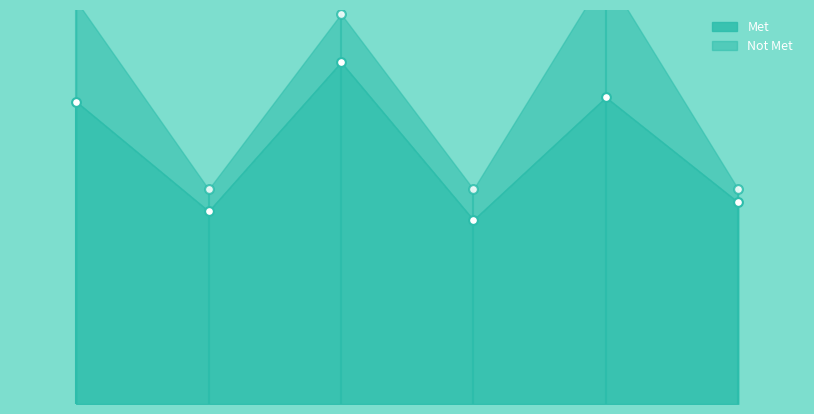

Which series contains the highest Y value?

Met